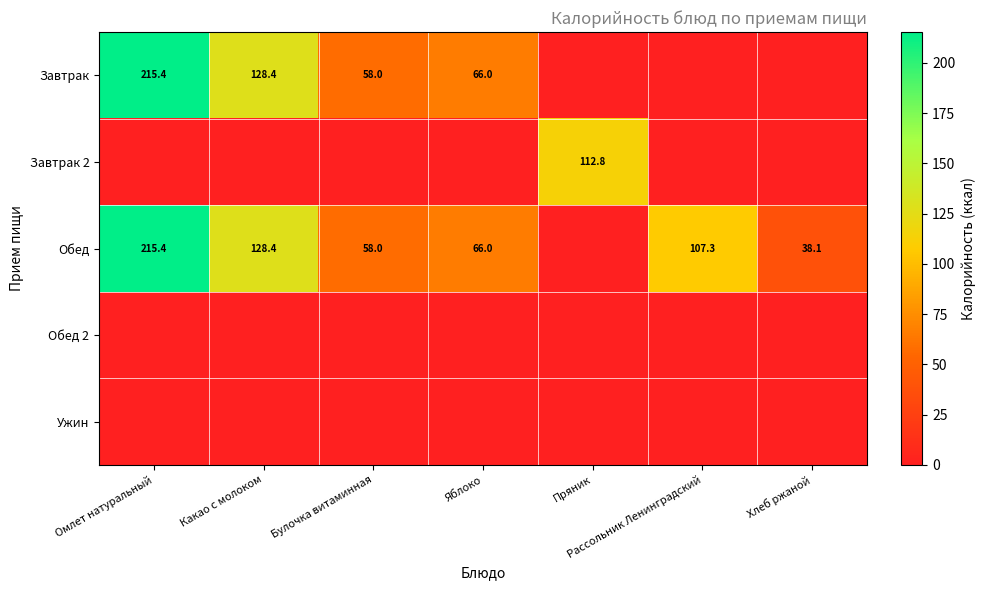

What is the total value across all series at Омлет натуральный?

430.7